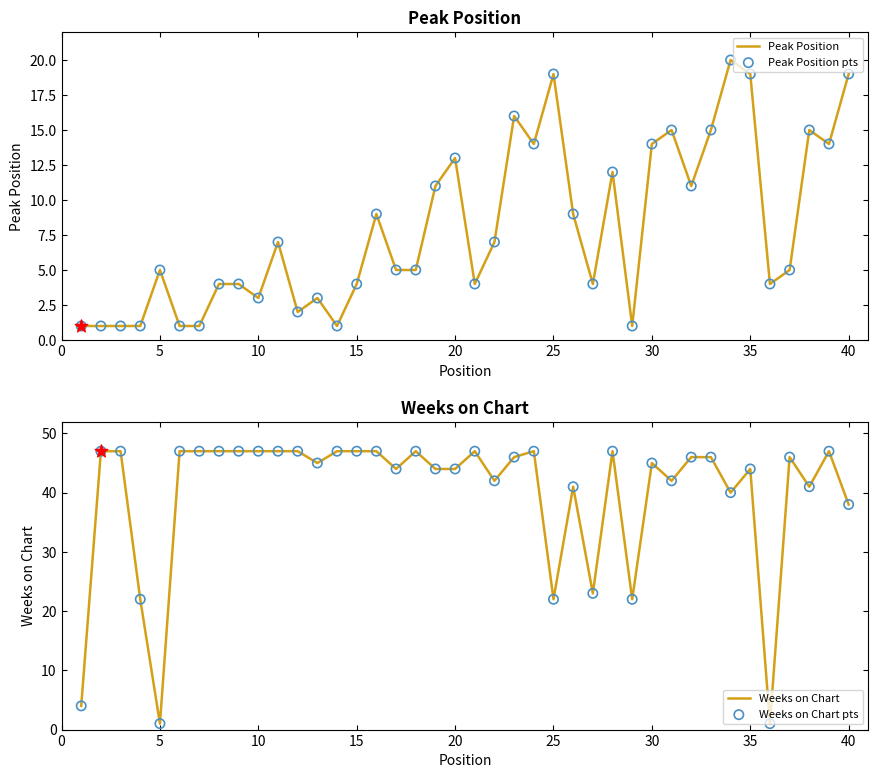

At how many categories does at least one series exceed 2?

40